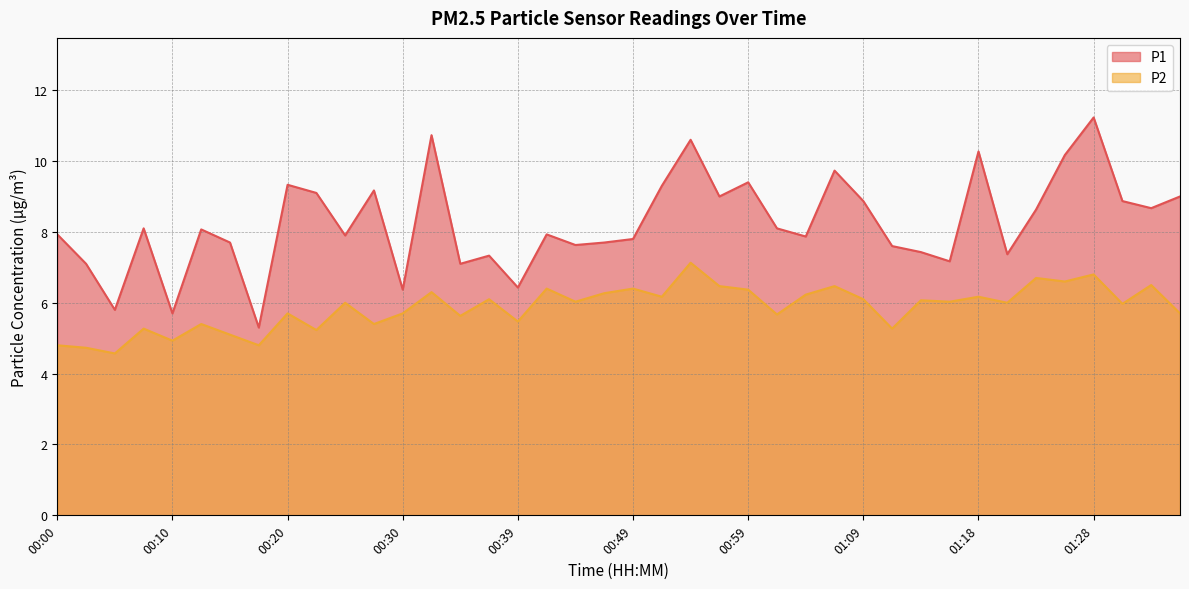

What is the label of the 20th point from the right?

00:49